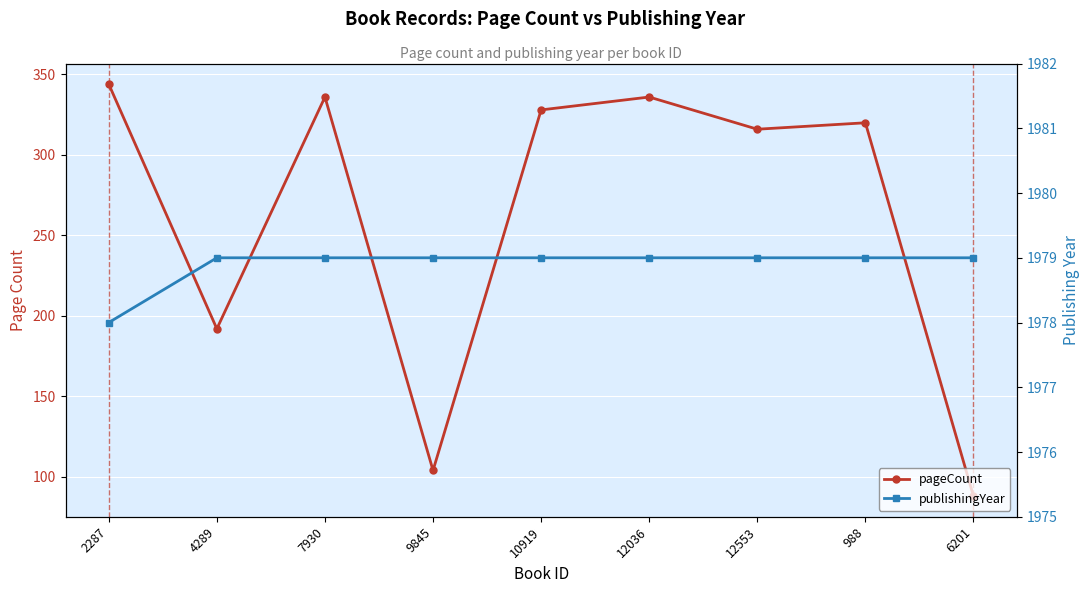

What is the maximum value for publishingYear?

1979